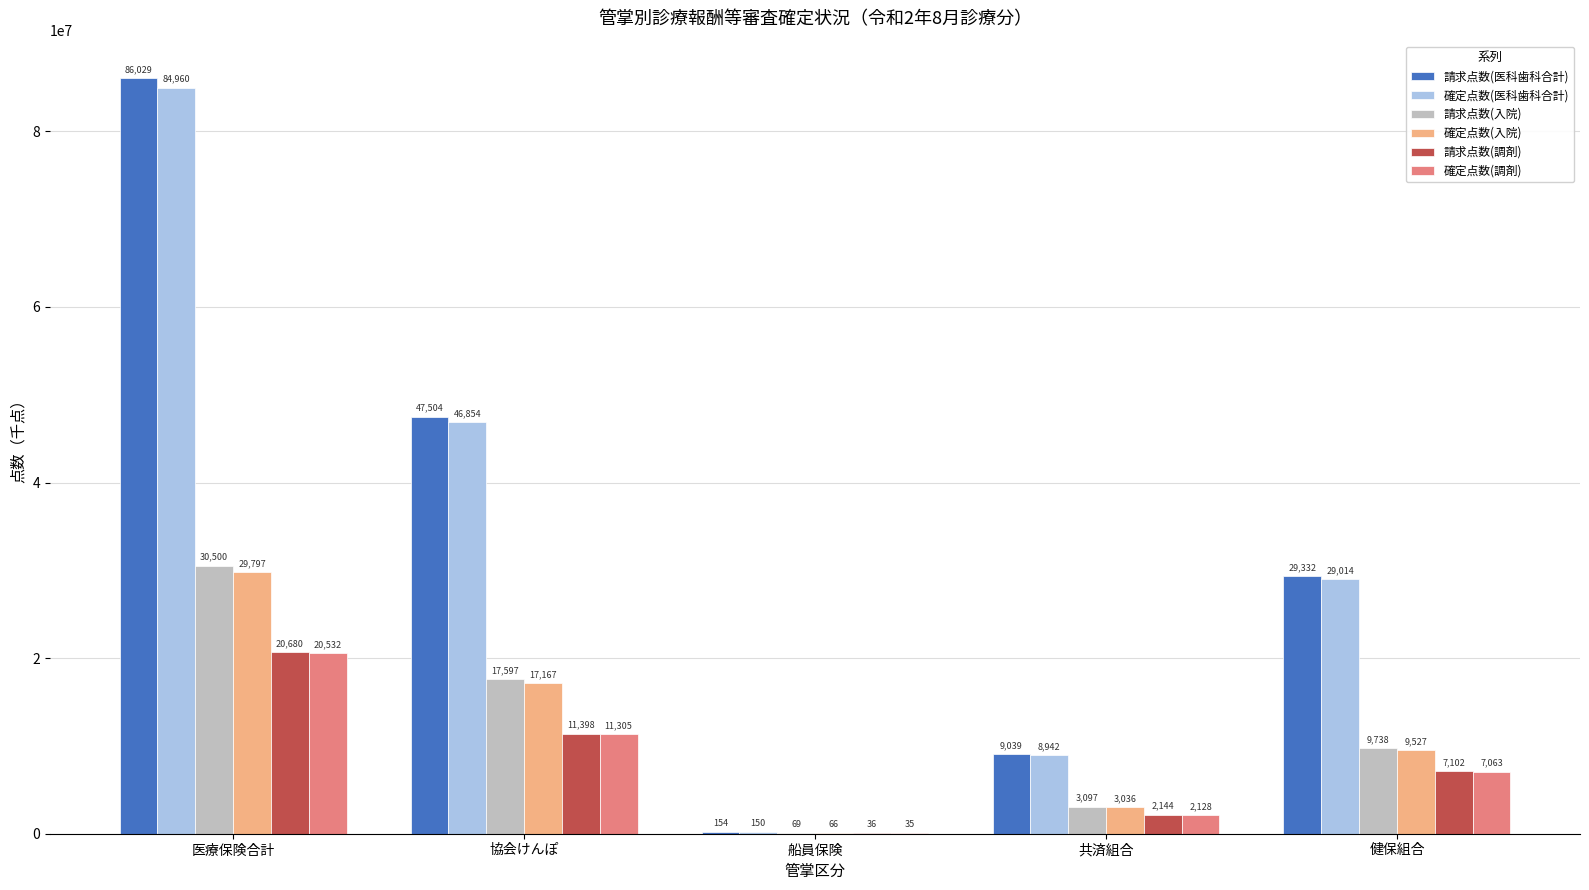

List the labels in order of 確定点数(入院) value, smallest first.

船員保険, 共済組合, 健保組合, 協会けんぽ, 医療保険合計